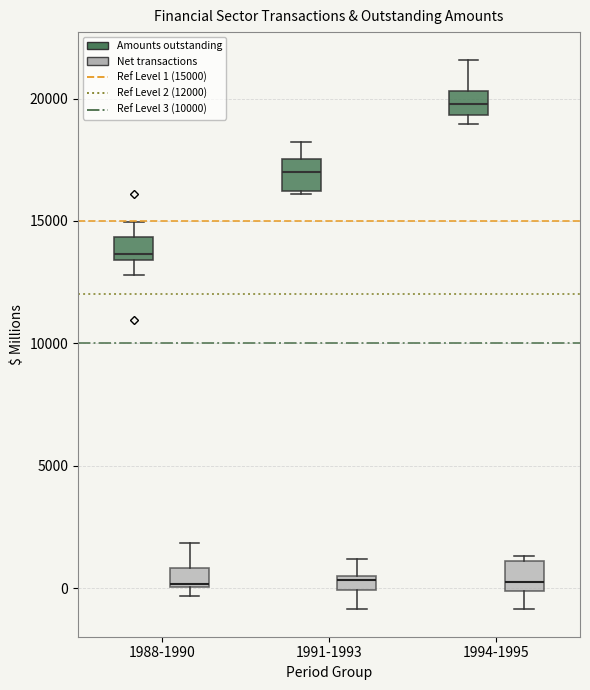

Where is the lower edge of the box for 1988-1990 (Amounts outstanding) on the y-axis? The values are not printed on the chart, so give them approximately, as read against the axis.

13500